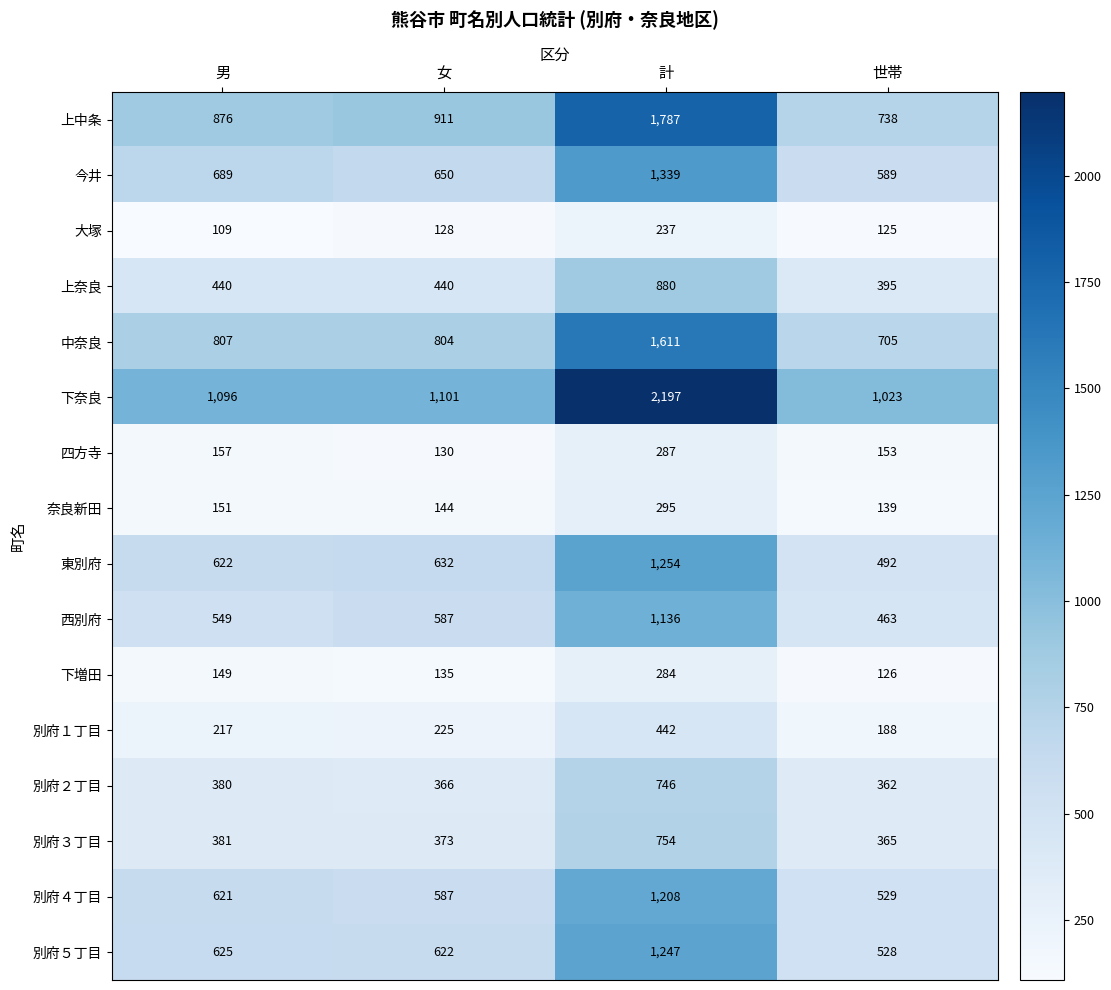

Is it true that 西別府 equals 302 at 世帯?

False